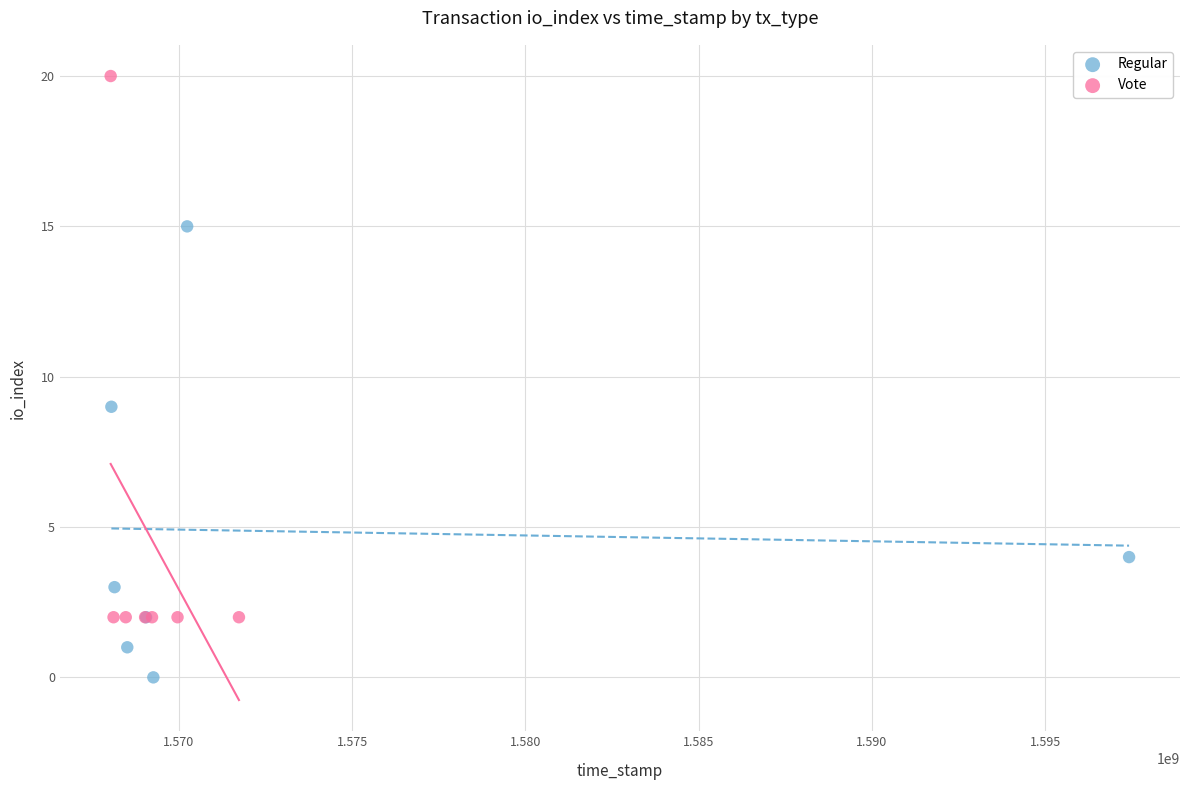

Which series reaches the maximum Y coordinate?

Vote